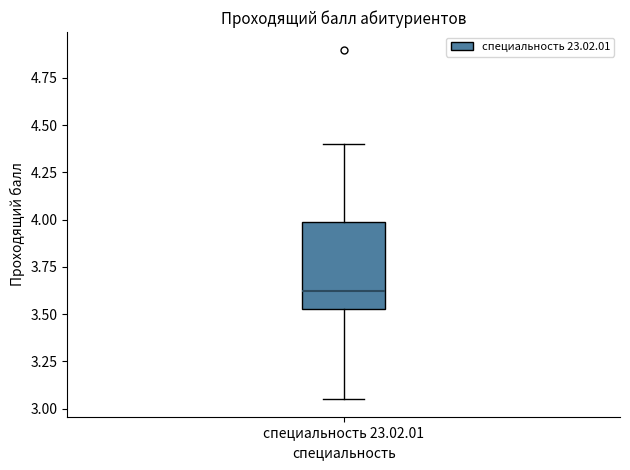

Where does the median line of the box for специальность 23.02.01 sit on the y-axis? The values are not printed on the chart, so give them approximately, as read against the axis.

3.60